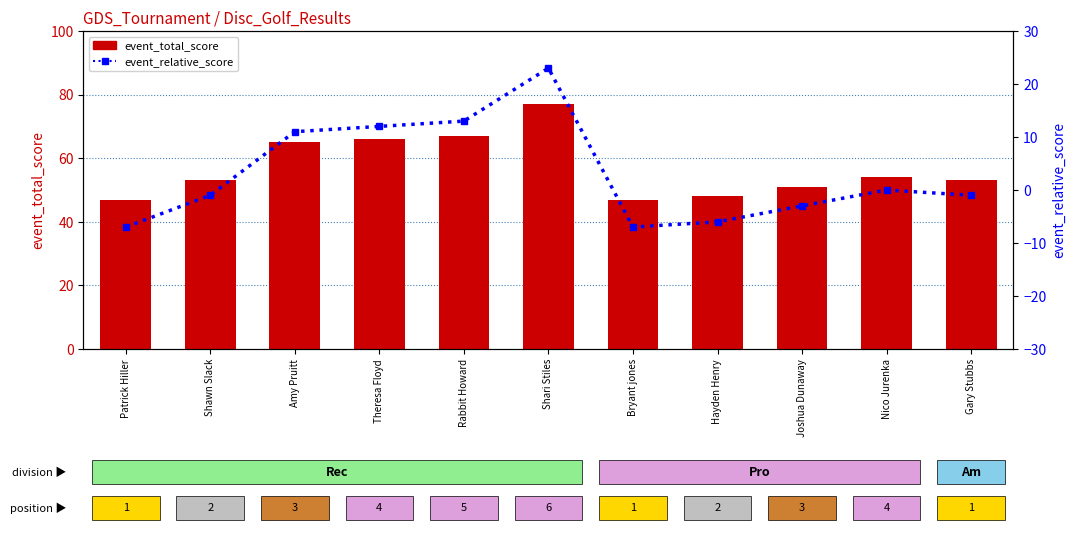

How many values in event_relative_score are above zero?

4